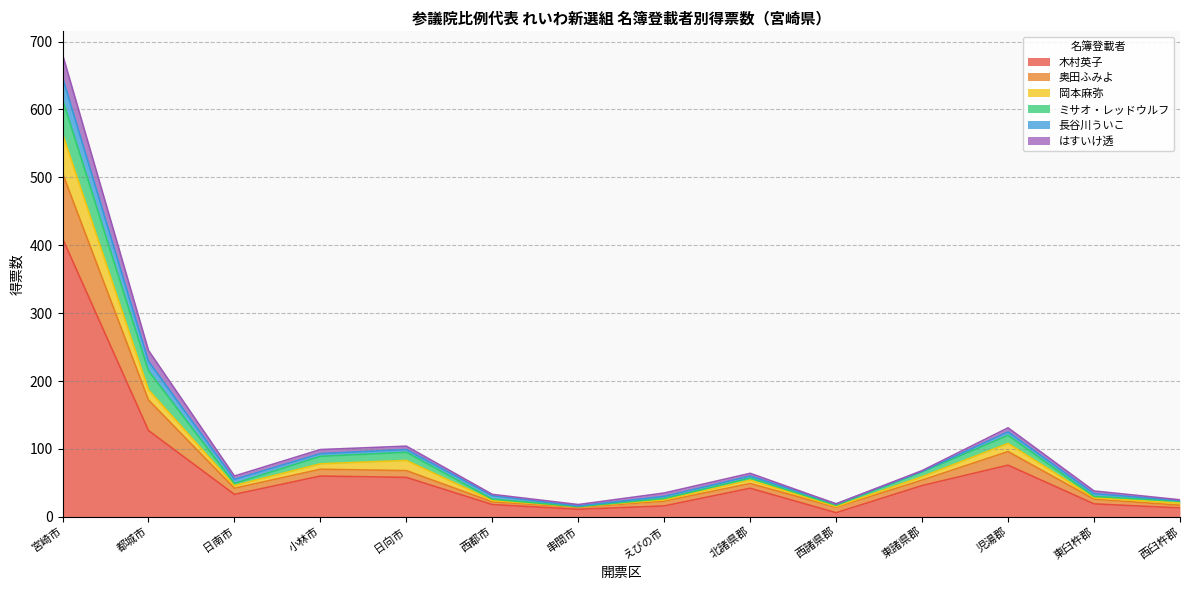

True or false: 岡本麻弥 and はすいけ透 intersect in this chart.

False